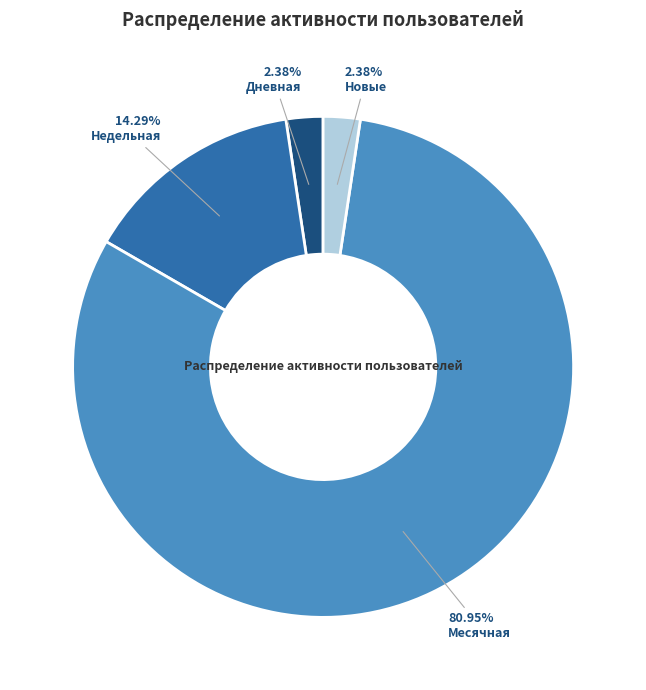

Between Дневная and Месячная, which is larger?

Месячная